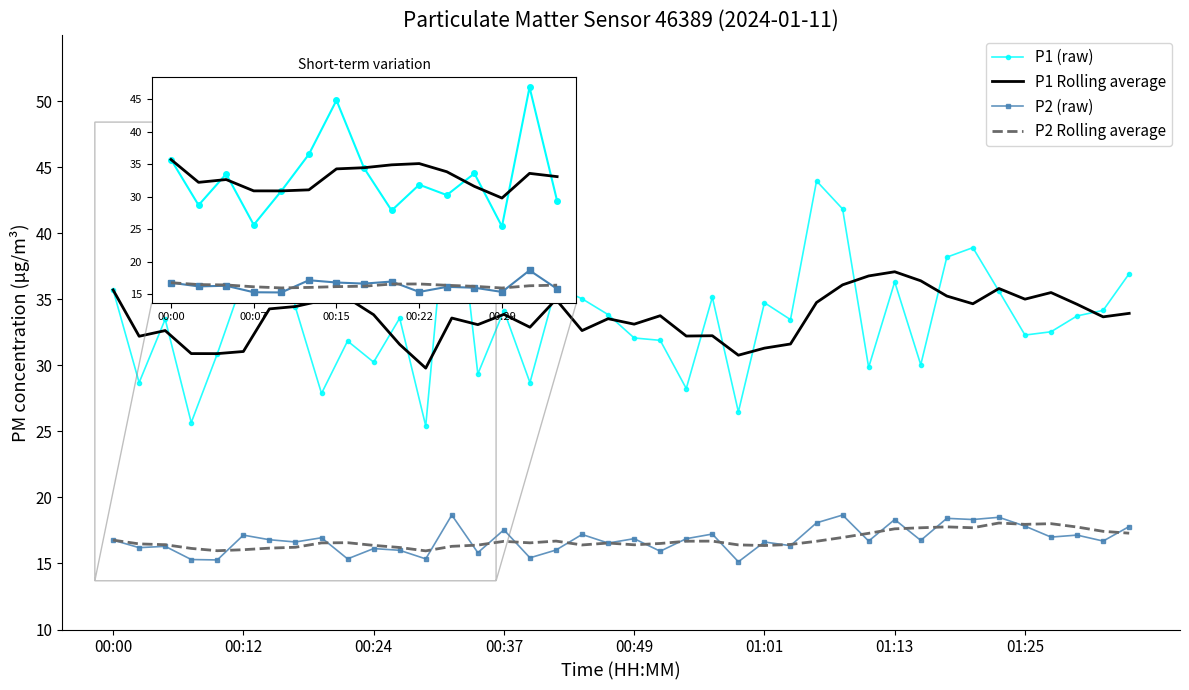

What is the minimum value for P1 (raw)?

25.4